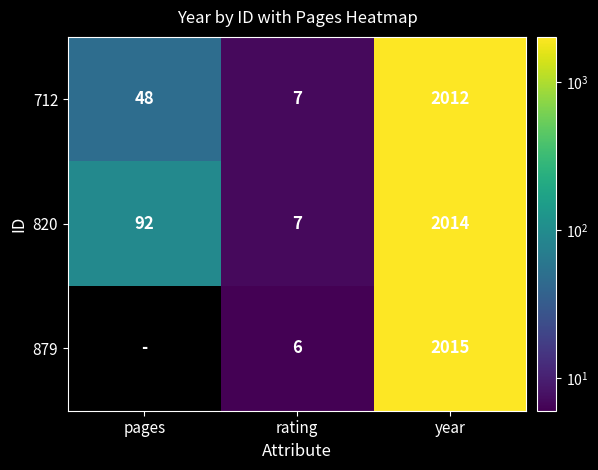

Which category has the highest value across all series?

year